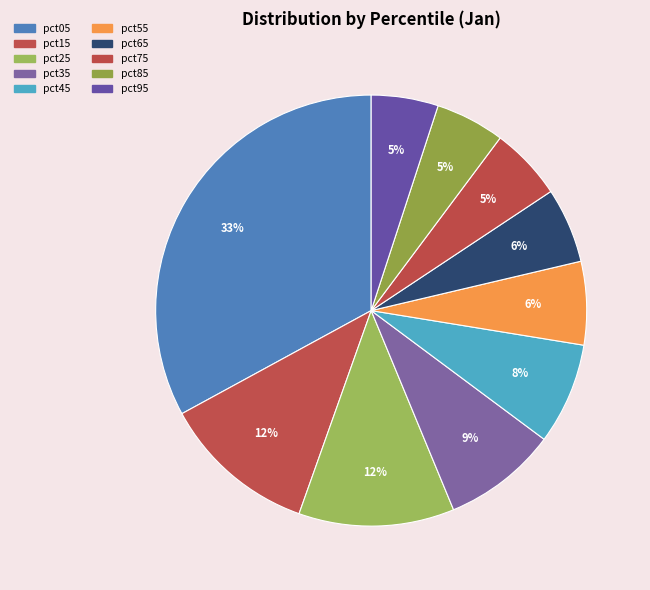

How many slices are in this pie chart?

10